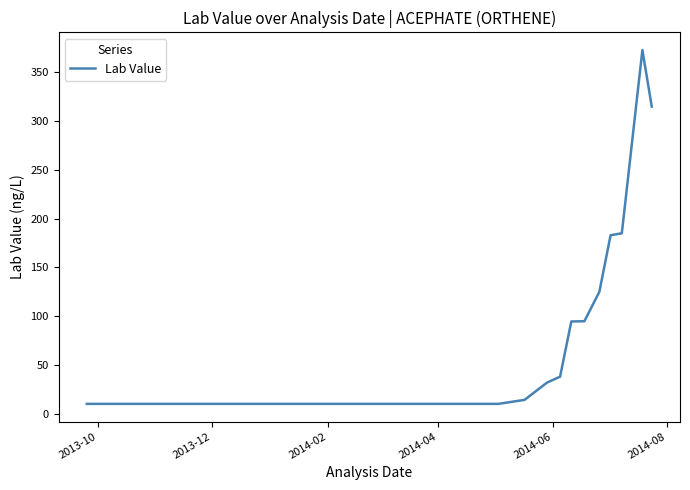

What is the difference between the maximum and minimum values?

363.0